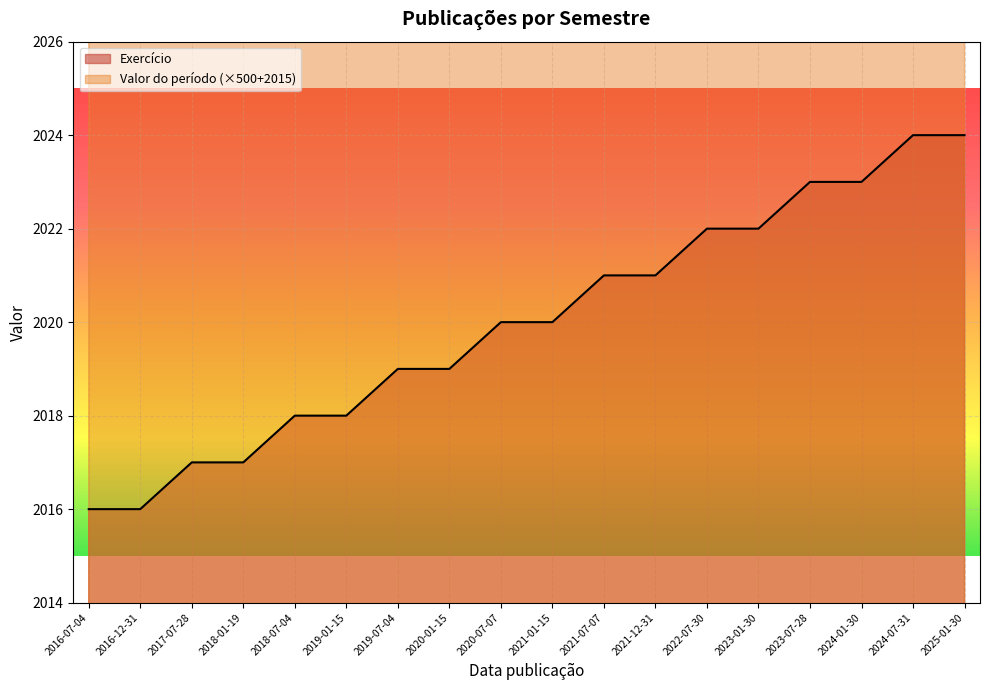

Where does the Exercício series first go above 2020?

2021-07-07